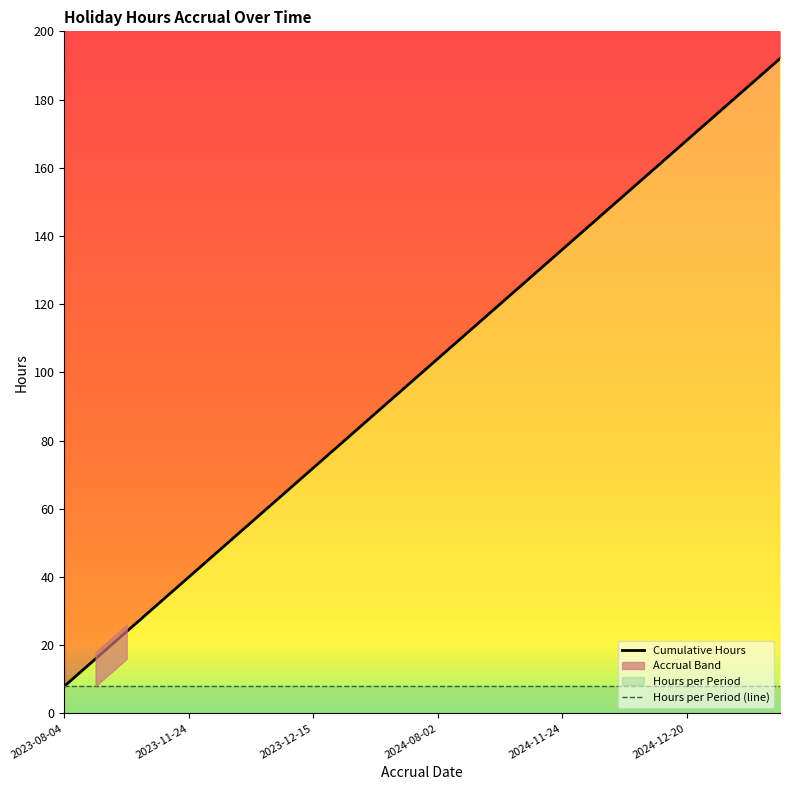

What is the label of the 9th point from the right?

2024-10-30